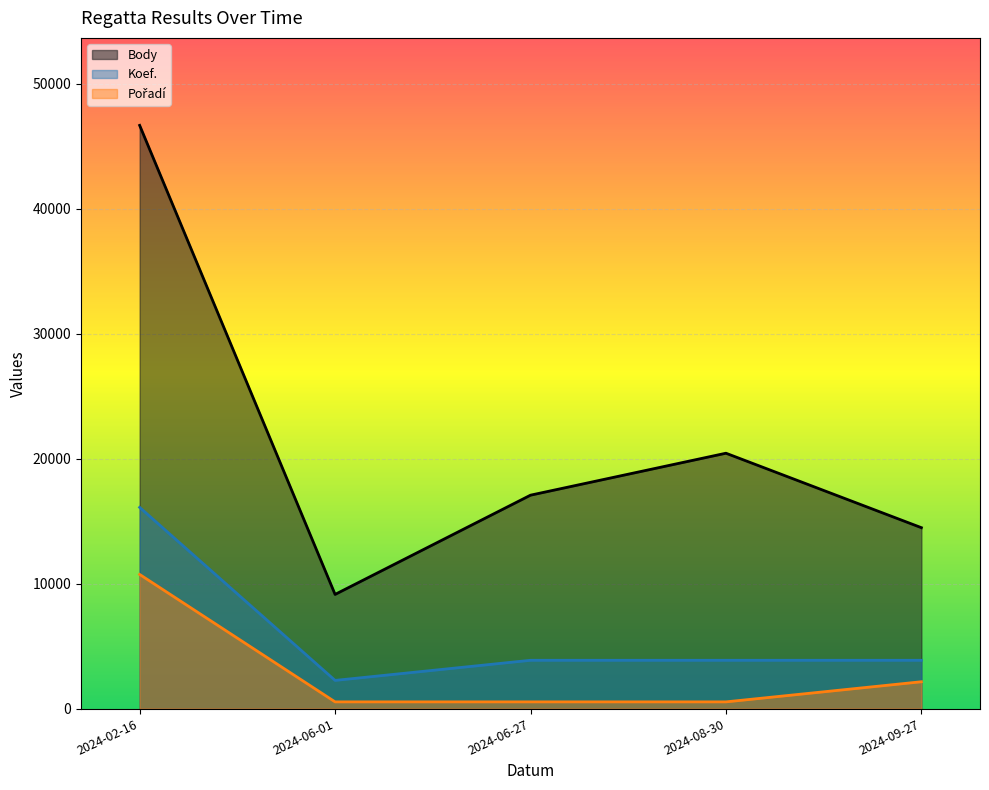

What is the maximum value for Koef.?

16102.9